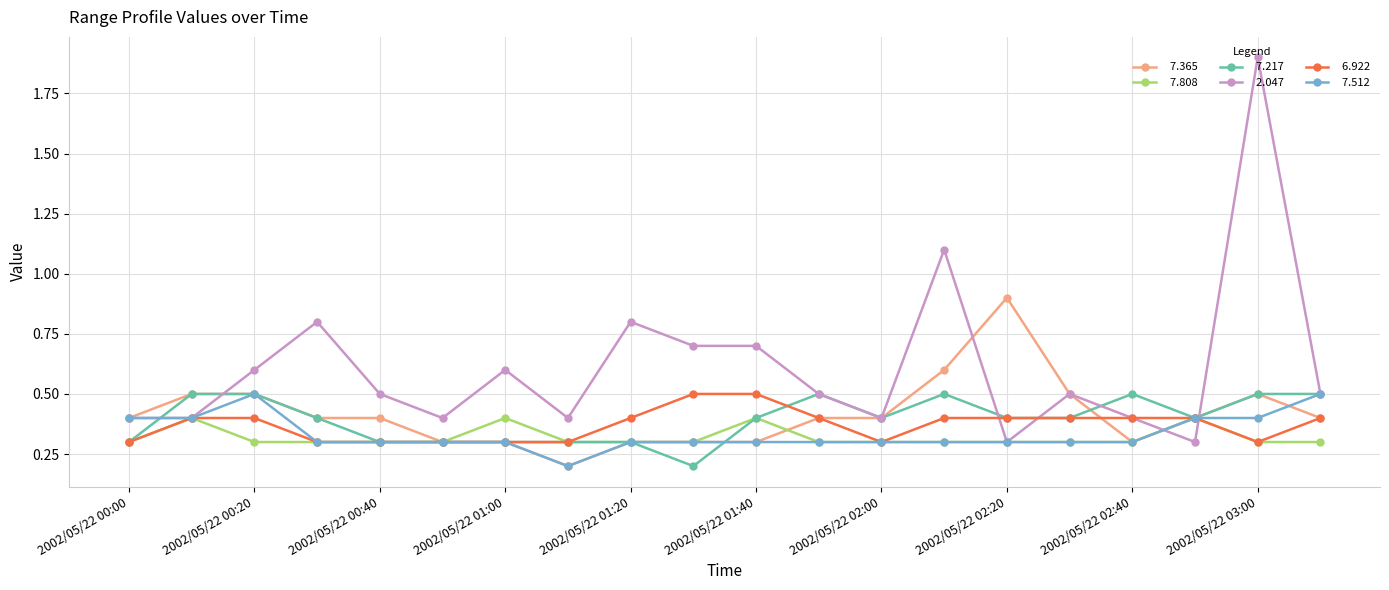

What is the greatest value displayed?

1.9